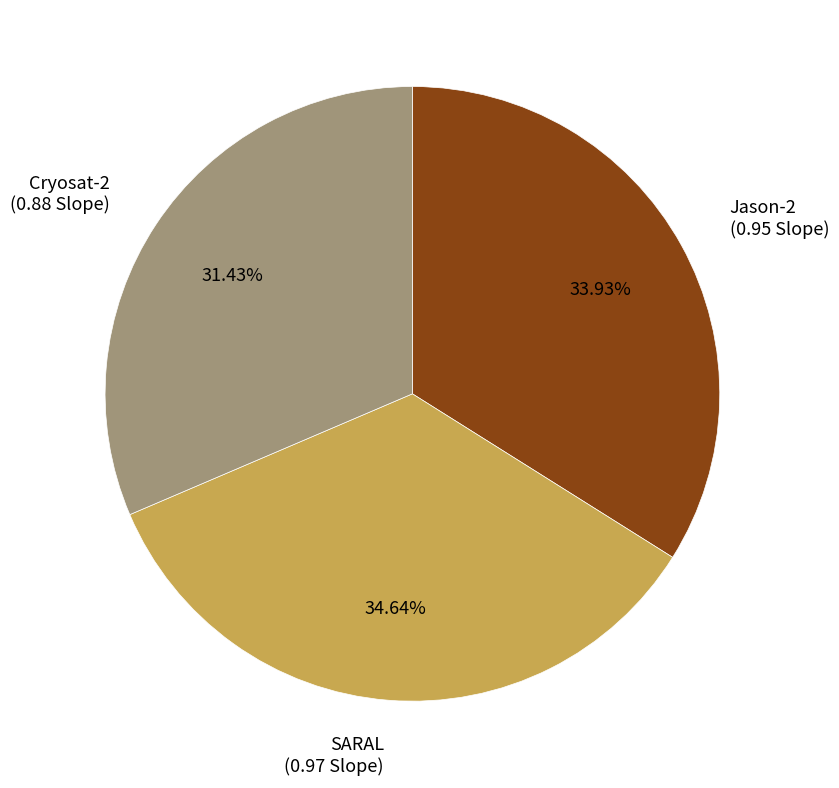

Between SARAL (0.97 Slope) and Jason-2 (0.95 Slope), which is larger?

SARAL (0.97 Slope)